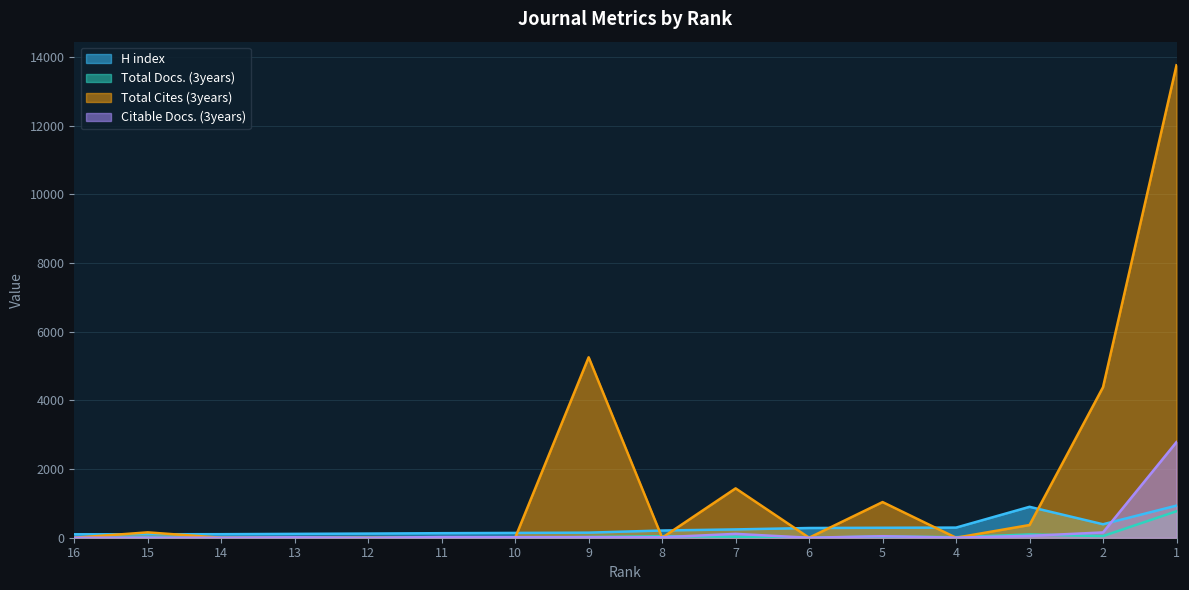

How many interior local valleys does the H index series have?

1